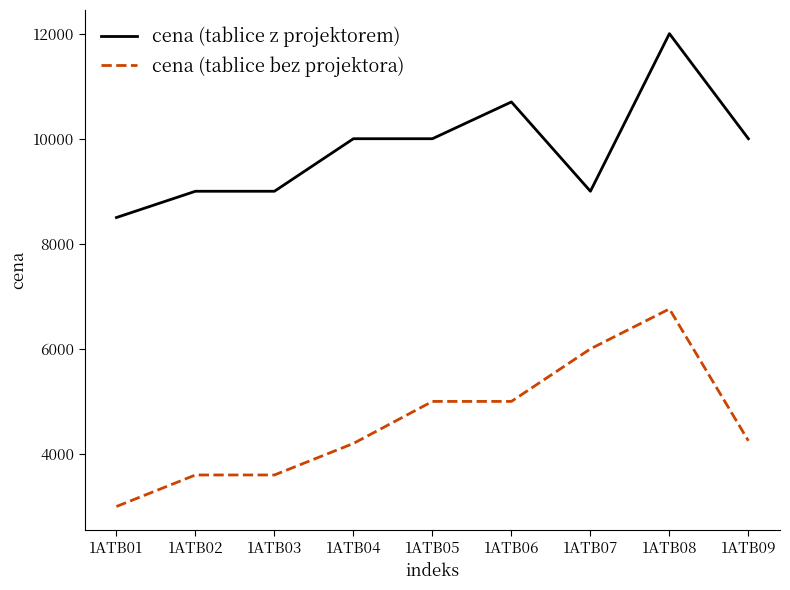

Is this an area chart (filled region under the line)?

No